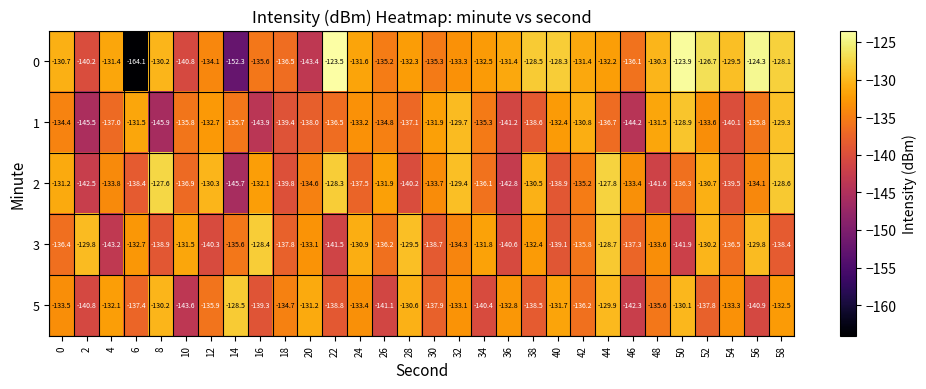

Is the value of 1 at 8 greater than the value of 0 at 52?

No